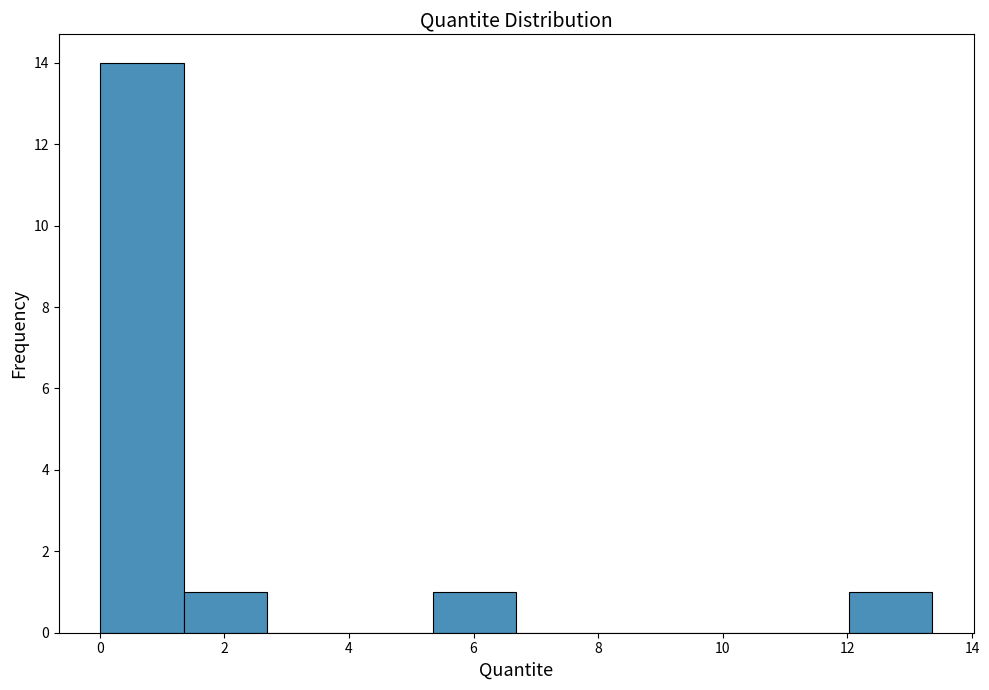

Reading left to right, list every bar in this chart as the range it spans on the x-axis followed by its height. Neither the bar edges nor the heights are printed on the chart, so give them approximately, as read against the axes.

0.0 to 1.4: 14
1.4 to 2.6: 1
2.6 to 4.0: 0
4.0 to 5.4: 0
5.4 to 6.6: 1
6.6 to 8.0: 0
8.0 to 9.4: 0
9.4 to 10.6: 0
10.6 to 12.0: 0
12.0 to 13.4: 1